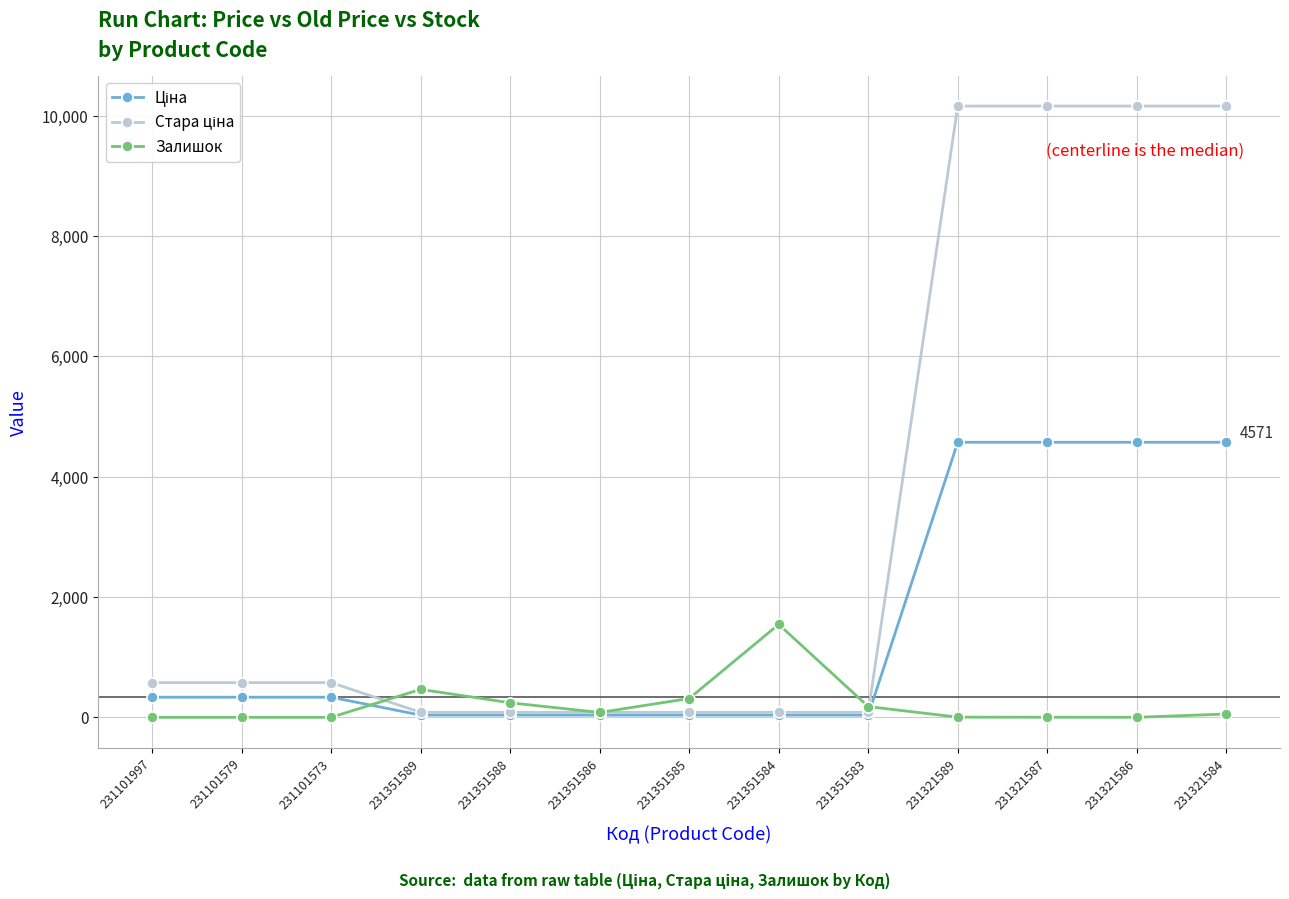

What is the highest value of the Залишок series?

1545.0